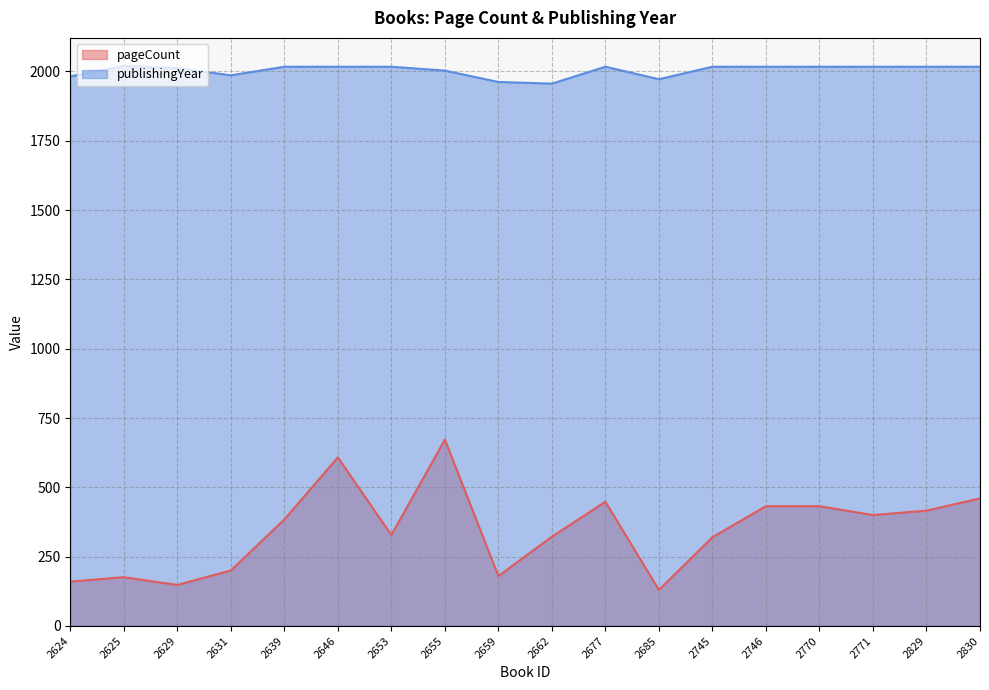

Where is the first local minimum for pageCount?

2629